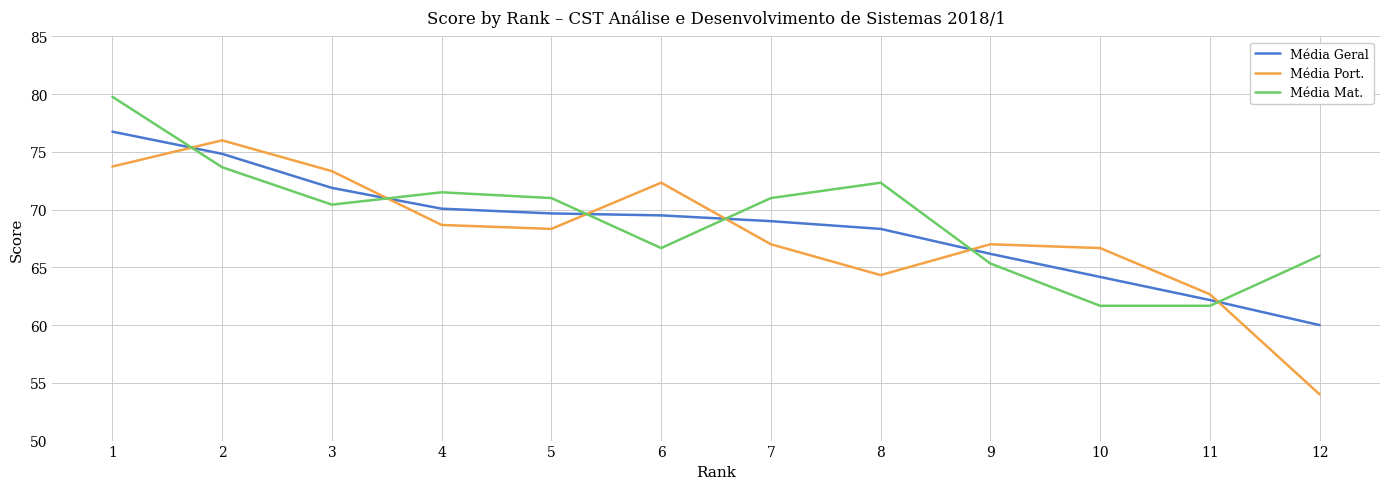

The Média Mat. series shows 79.8 at 1. True or false?

True